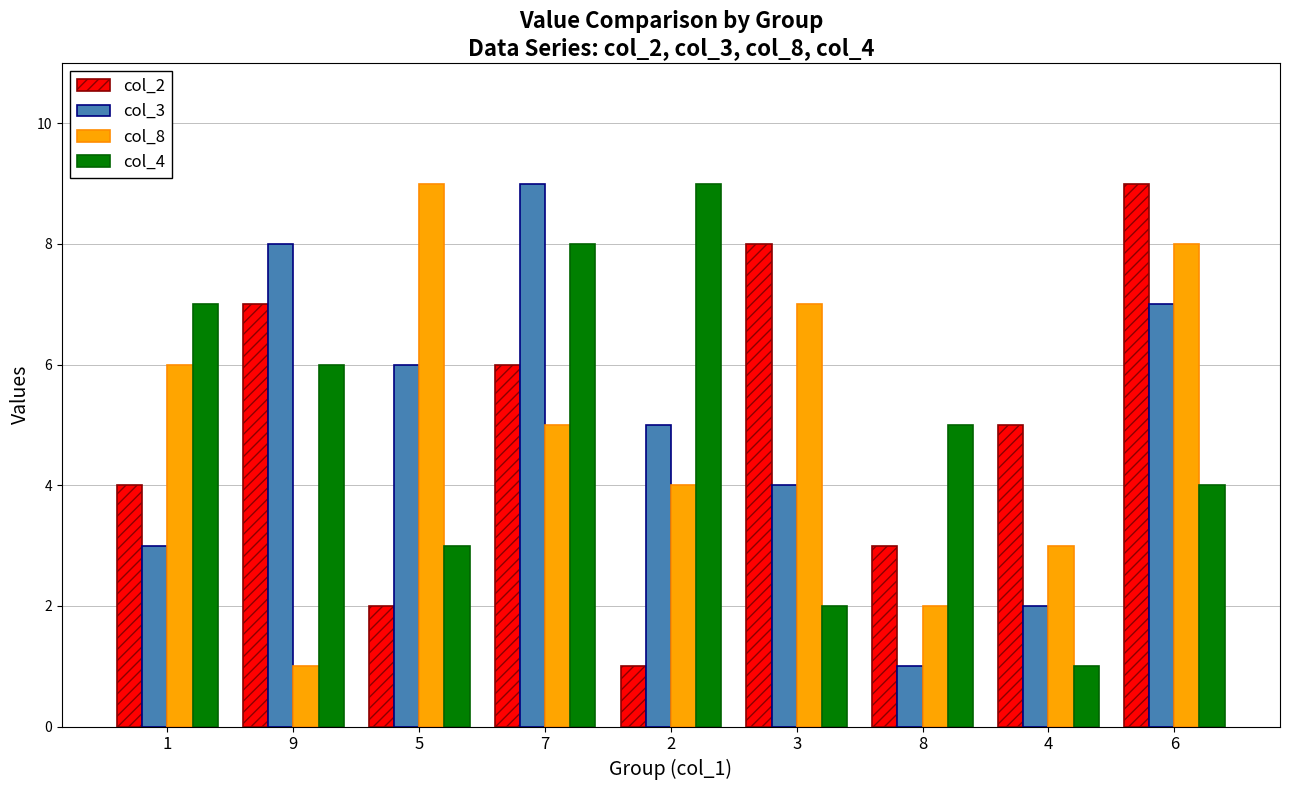

What is the difference between the highest and lowest values at 5?

7